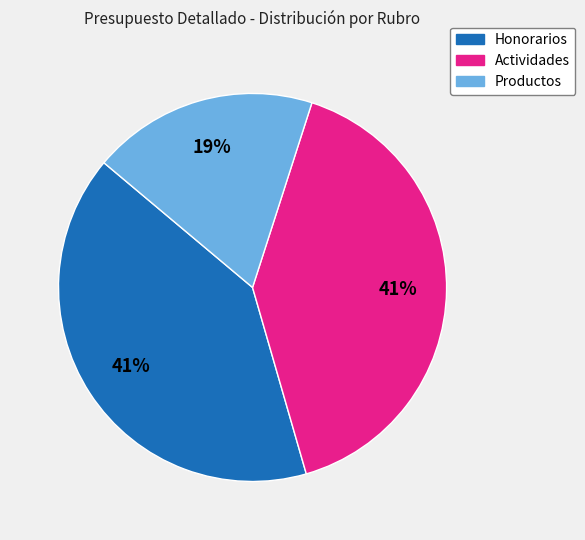

Do Honorarios and Productos together represent more than half of the pie?

Yes